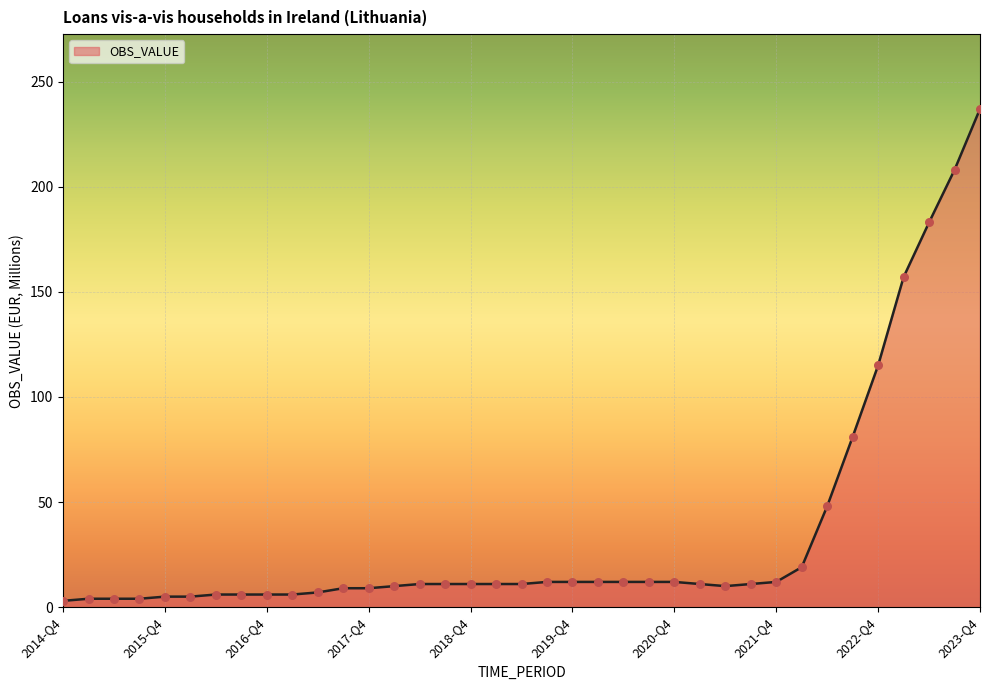

What is the greatest value displayed?

237